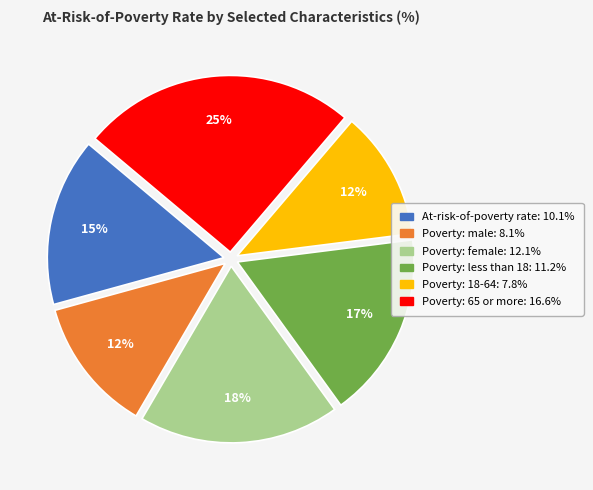

How many slices are in this pie chart?

6